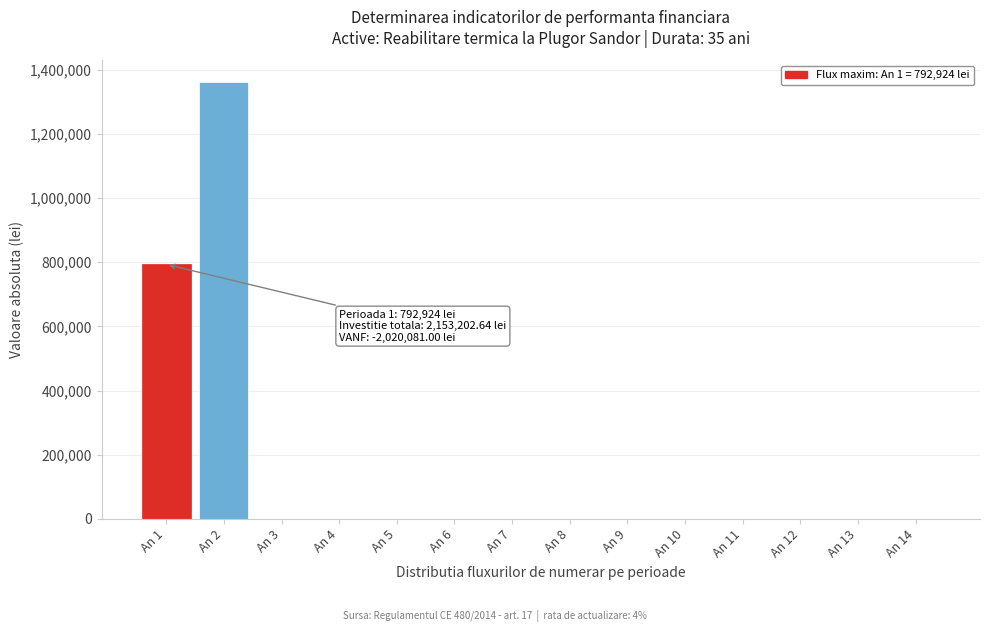

Reading left to right, what are all the values shown in this chart?

An 1=792924.5	An 2=1360278.2	An 3=0.0	An 4=0.0	An 5=0.0	An 6=0.0	An 7=0.0	An 8=0.0	An 9=0.0	An 10=0.0	An 11=0.0	An 12=0.0	An 13=0.0	An 14=0.0